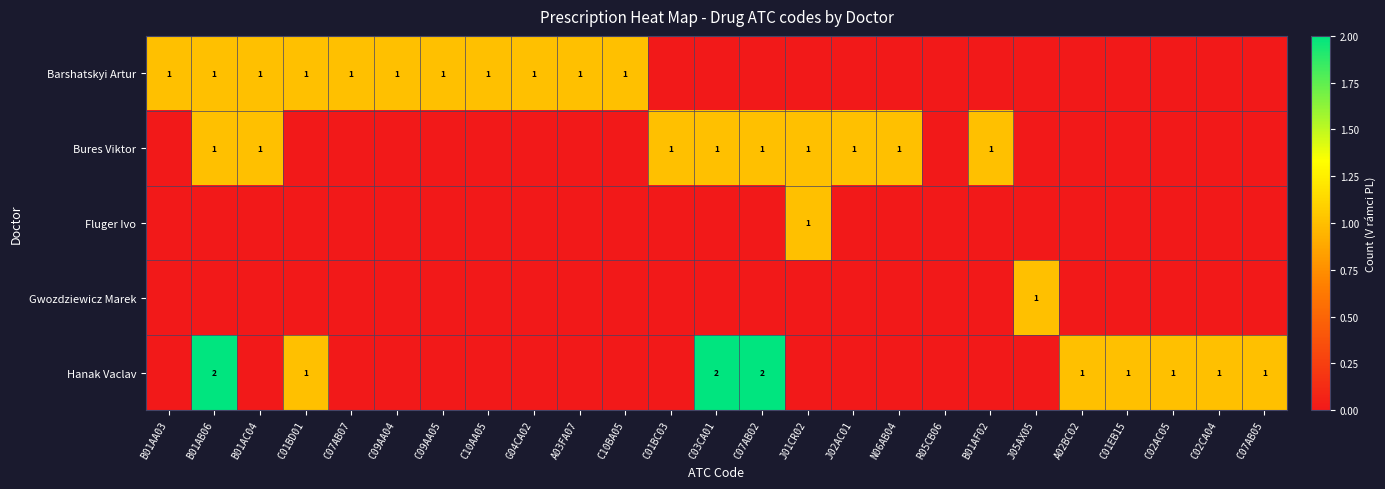

True or false: Hanak Vaclav has a value of 3 at C03CA01.

False